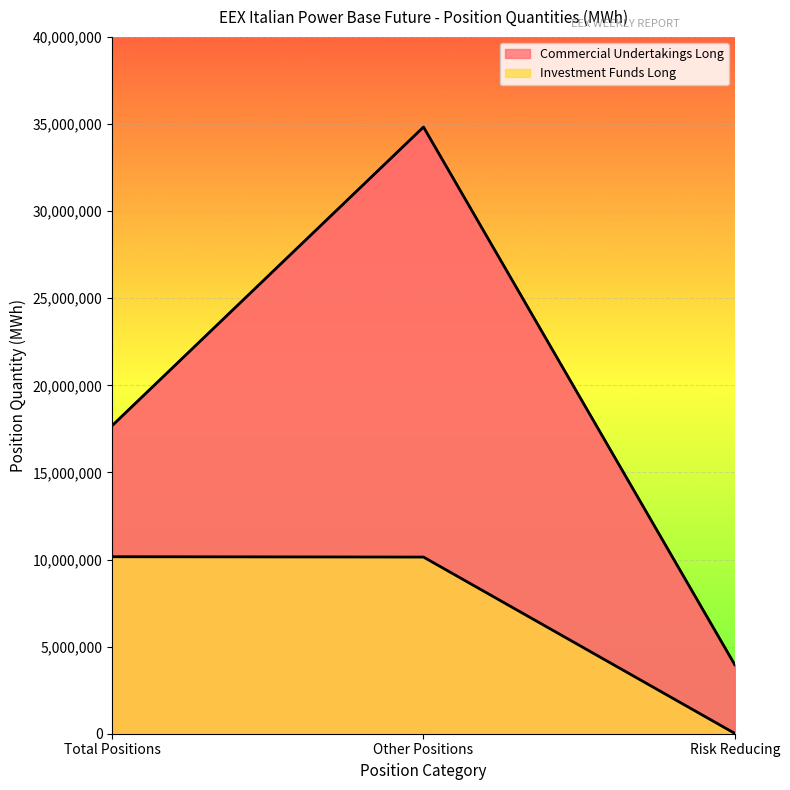

Where does the Investment Funds Long series first go above 10140280?

Total Positions